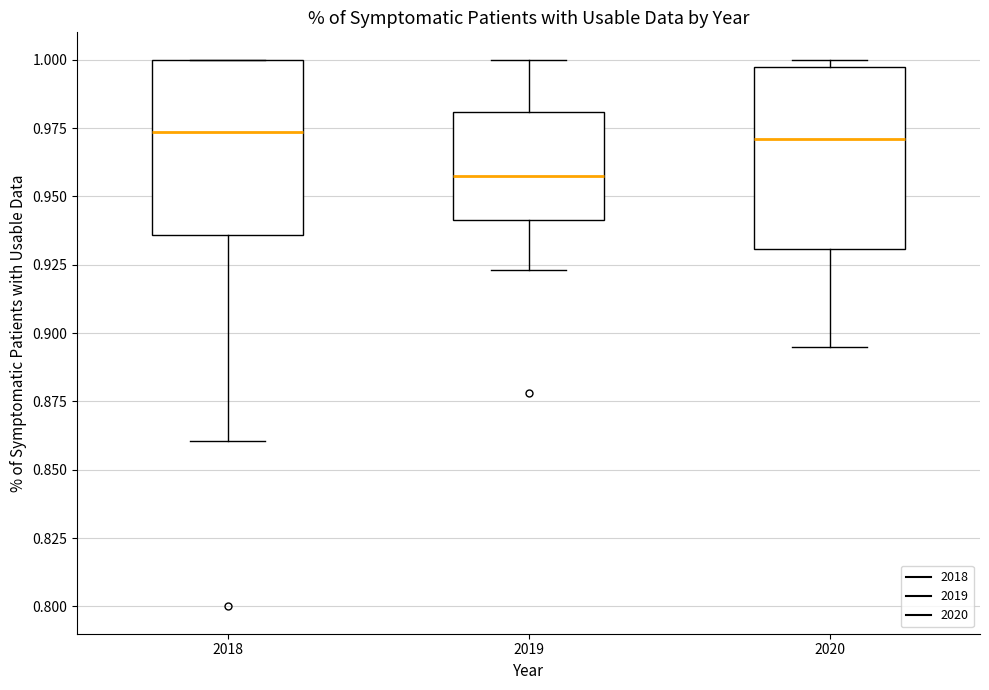

Which box's median line is the lowest?

2019